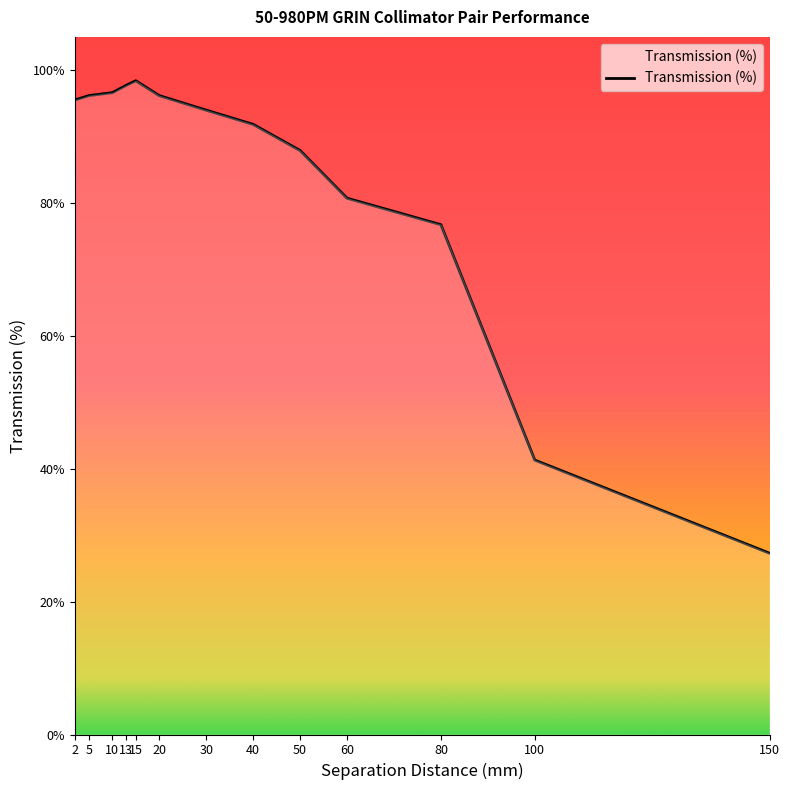

Reading left to right, extract all data points from this chart.

1.0	1.0	1.0	1.0	1.0	1.0	0.9	0.9	0.9	0.8	0.8	0.4	0.3